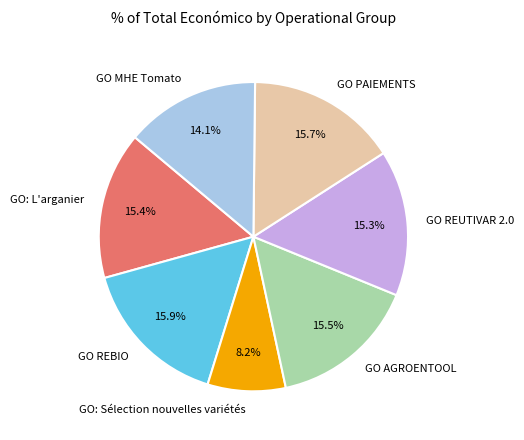

What is the smallest slice in the pie chart?

GO: Sélection nouvelles variétés